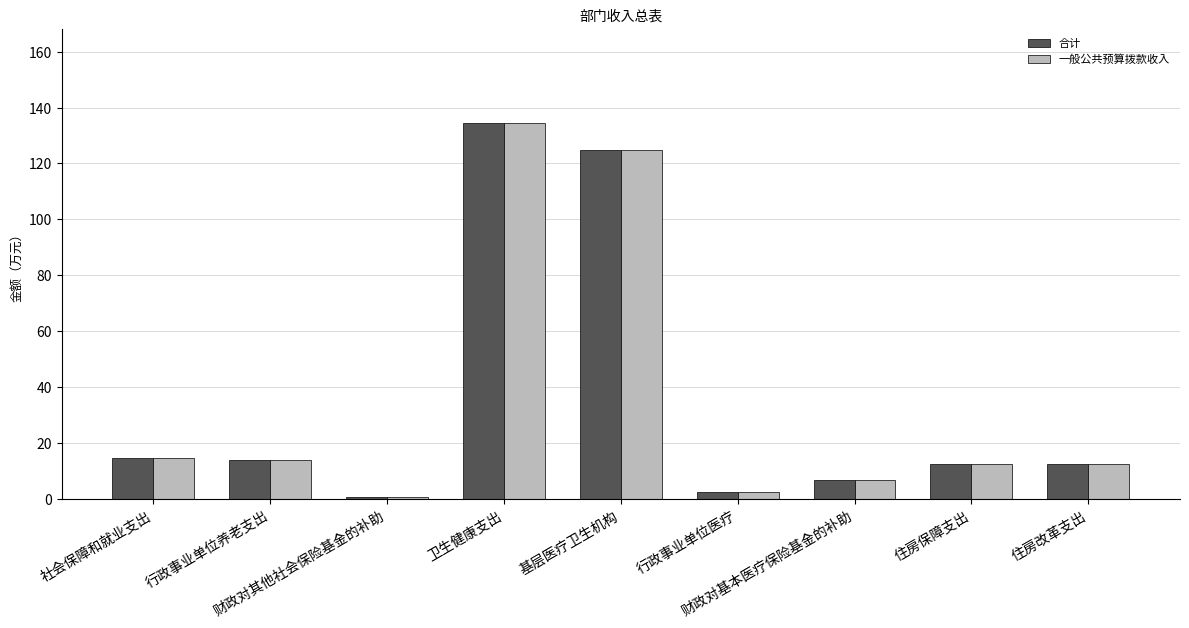

Which category has the highest value in the 合计 series?

卫生健康支出